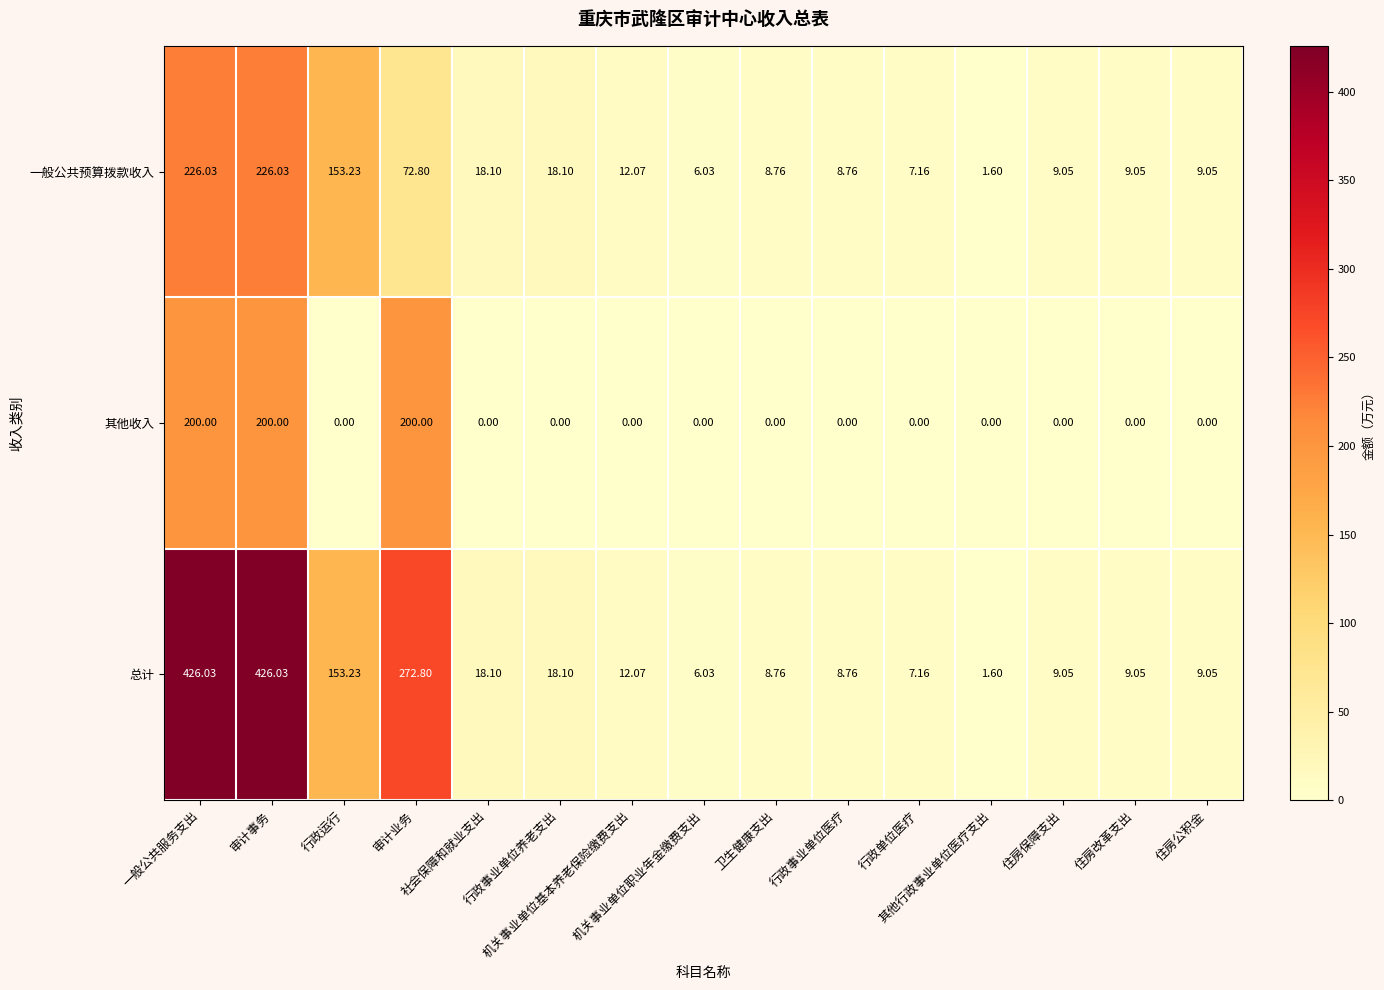

Which series has the widest spread of values?

总计